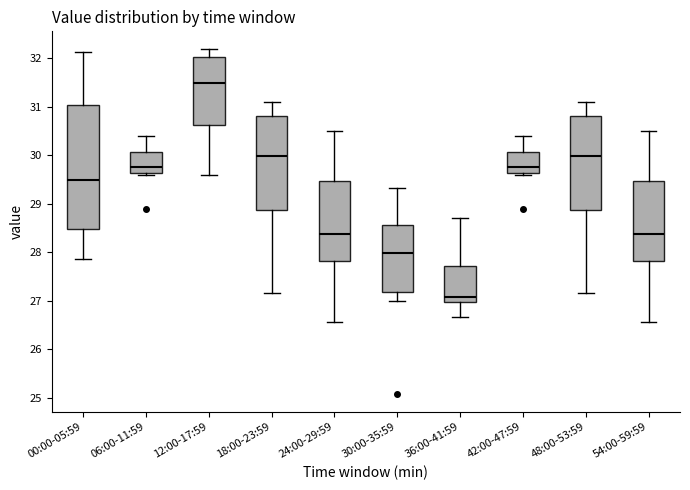

Where does the upper whisker of the box for 36:00-41:59 end on the y-axis? The values are not printed on the chart, so give them approximately, as read against the axis.

28.7